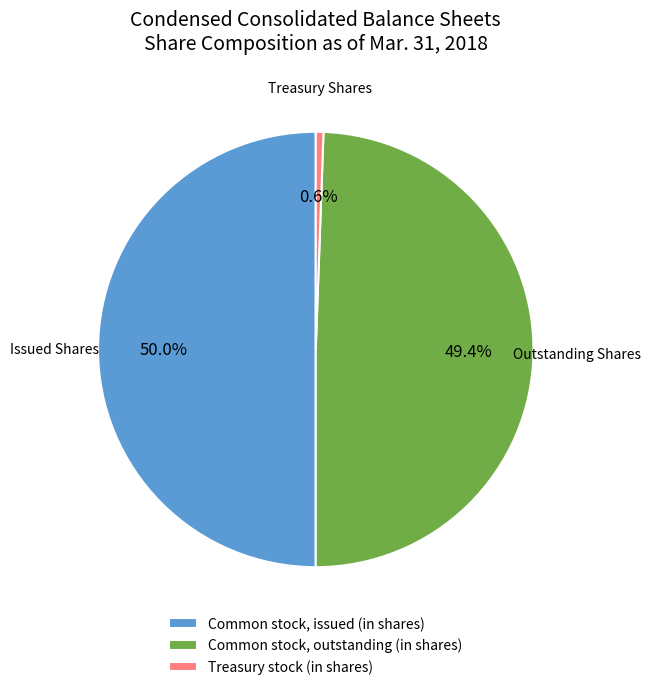

Which slice is the largest?

Common stock, issued (in shares)